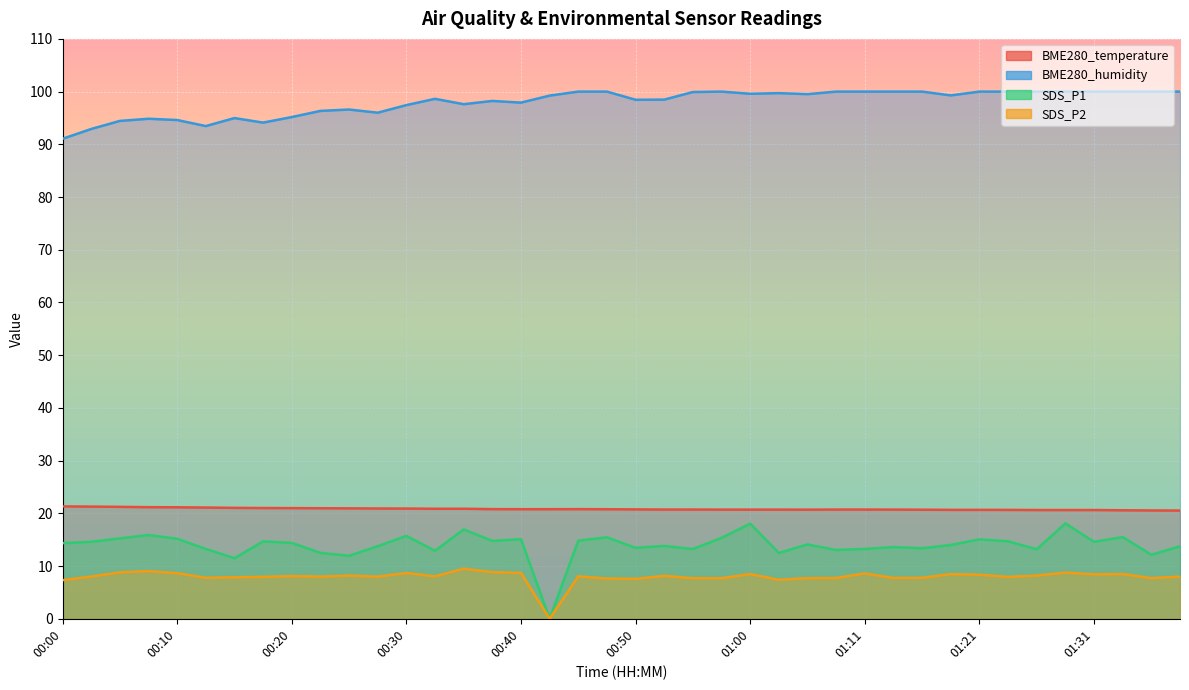

True or false: BME280_humidity has more than 0 interior local peaks.

True